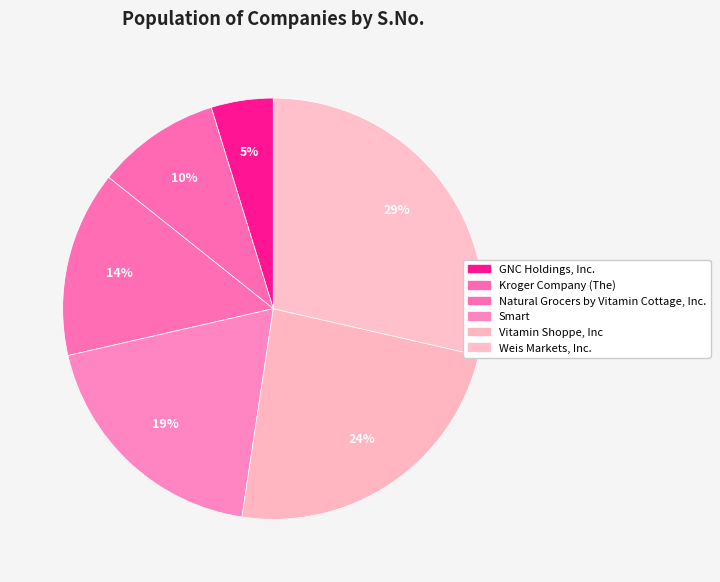

Does Smart represent more than half of the total?

No